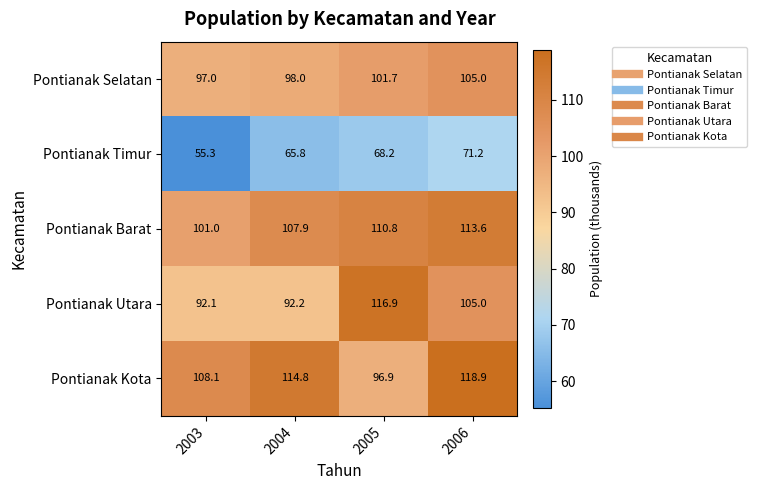

What is the average value of the Pontianak Kota series?

109.7